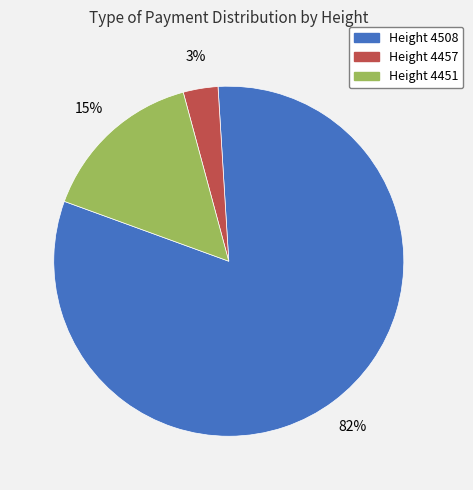

To the nearest percent, what is the average slice percentage?

33%